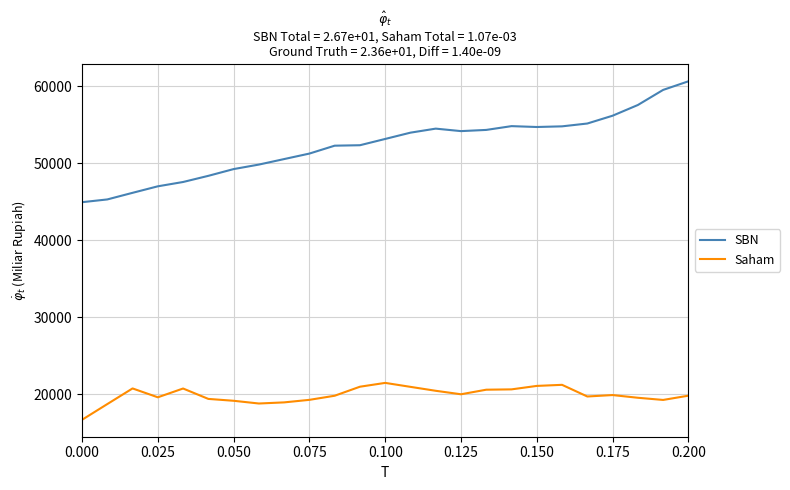

Which series has the largest total across all categories?

SBN